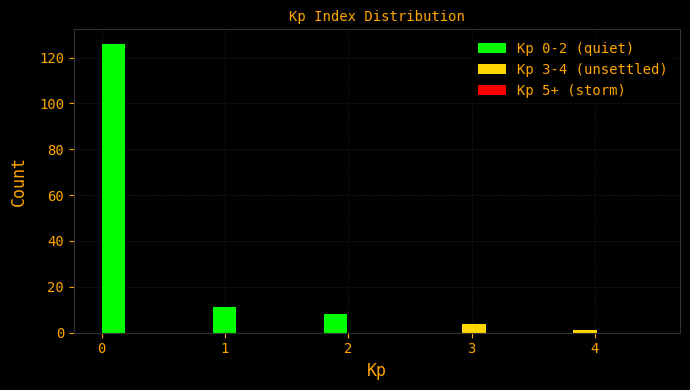

Around what value on the x-axis is the tallest bar? Give the approximate position of its centre, as read against the axis.

0.1